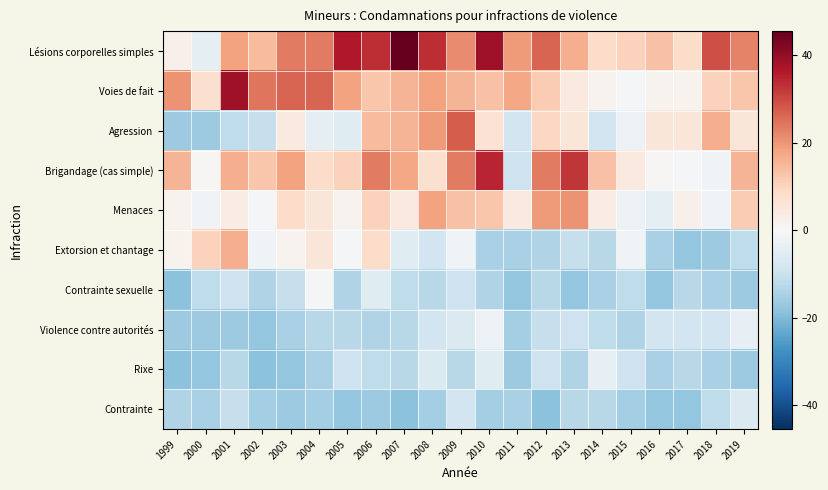

Reading left to right, transcribe all the data shown in this chart.

Lésions corporelles simples: 1999=2.4	2000=-4.6	2001=18.4	2002=14.4	2003=23.4	2004=23.4	2005=36.4	2006=33.4	2007=45.4	2008=33.4	2009=21.4	2010=38.4	2011=19.4	2012=26.4	2013=16.4	2014=8.4	2015=10.4	2016=13.4	2017=8.4	2018=29.4	2019=22.4
Voies de fait: 1999=20.4	2000=7.4	2001=38.4	2002=24.4	2003=26.4	2004=26.4	2005=18.4	2006=12.4	2007=15.4	2008=18.4	2009=15.4	2010=13.4	2011=17.4	2012=11.4	2013=4.4	2014=1.4	2015=-0.6	2016=1.4	2017=1.4	2018=10.4	2019=12.4
Agression: 1999=-16.6	2000=-16.6	2001=-11.6	2002=-10.6	2003=4.4	2004=-4.6	2005=-5.6	2006=14.4	2007=15.4	2008=19.4	2009=27.4	2010=6.4	2011=-8.6	2012=9.4	2013=5.4	2014=-8.6	2015=-2.6	2016=5.4	2017=5.4	2018=16.4	2019=5.4
Brigandage (cas simple): 1999=15.4	2000=0.4	2001=16.4	2002=12.4	2003=18.4	2004=8.4	2005=10.4	2006=23.4	2007=17.4	2008=7.4	2009=23.4	2010=34.4	2011=-9.6	2012=23.4	2013=32.4	2014=13.4	2015=4.4	2016=0.4	2017=-0.6	2018=-1.6	2019=15.4
Menaces: 1999=1.4	2000=-1.6	2001=3.4	2002=-0.6	2003=8.4	2004=5.4	2005=1.4	2006=10.4	2007=4.4	2008=18.4	2009=13.4	2010=12.4	2011=4.4	2012=19.4	2013=20.4	2014=3.4	2015=-2.6	2016=-4.6	2017=2.4	2018=-1.6	2019=11.4
Extorsion et chantage: 1999=1.4	2000=10.4	2001=16.4	2002=-1.6	2003=1.4	2004=5.4	2005=-0.6	2006=8.4	2007=-5.6	2008=-8.6	2009=-1.6	2010=-14.6	2011=-14.6	2012=-13.6	2013=-10.6	2014=-12.6	2015=-1.6	2016=-14.6	2017=-17.6	2018=-16.6	2019=-11.6
Contrainte sexuelle: 1999=-18.6	2000=-11.6	2001=-9.6	2002=-13.6	2003=-10.6	2004=-0.6	2005=-13.6	2006=-5.6	2007=-11.6	2008=-12.6	2009=-9.6	2010=-13.6	2011=-17.6	2012=-12.6	2013=-17.6	2014=-14.6	2015=-11.6	2016=-17.6	2017=-12.6	2018=-14.6	2019=-16.6
Violence contre autorités: 1999=-16.6	2000=-16.6	2001=-16.6	2002=-17.6	2003=-14.6	2004=-12.6	2005=-12.6	2006=-13.6	2007=-12.6	2008=-8.6	2009=-6.6	2010=-2.6	2011=-15.6	2012=-10.6	2013=-9.6	2014=-11.6	2015=-13.6	2016=-8.6	2017=-8.6	2018=-8.6	2019=-3.6
Rixe: 1999=-18.6	2000=-17.6	2001=-12.6	2002=-18.6	2003=-17.6	2004=-14.6	2005=-9.6	2006=-11.6	2007=-12.6	2008=-6.6	2009=-12.6	2010=-5.6	2011=-16.6	2012=-9.6	2013=-13.6	2014=-3.6	2015=-9.6	2016=-14.6	2017=-12.6	2018=-14.6	2019=-16.6
Contrainte: 1999=-13.6	2000=-14.6	2001=-10.6	2002=-15.6	2003=-16.6	2004=-15.6	2005=-17.6	2006=-16.6	2007=-18.6	2008=-15.6	2009=-8.6	2010=-15.6	2011=-14.6	2012=-18.6	2013=-12.6	2014=-12.6	2015=-15.6	2016=-17.6	2017=-17.6	2018=-11.6	2019=-6.6